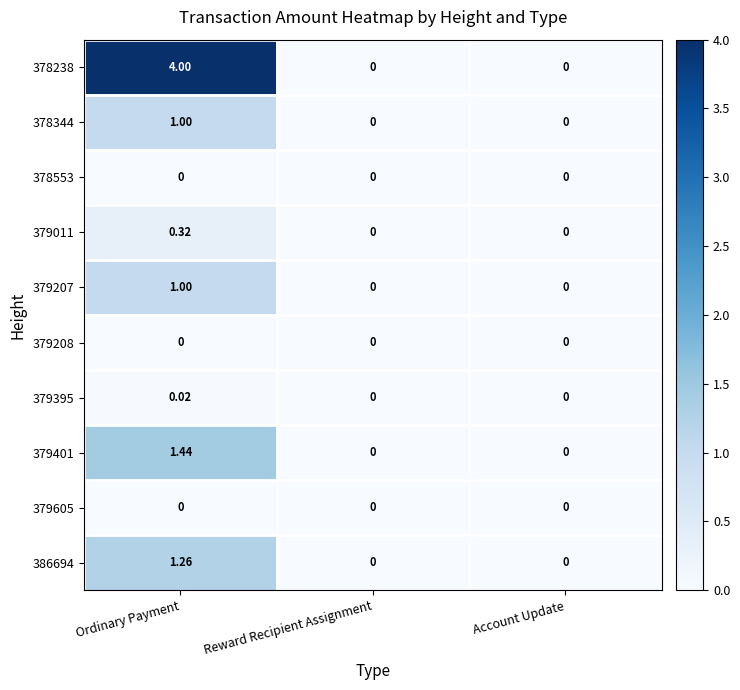

At which category is the sum across all series the highest?

Ordinary Payment